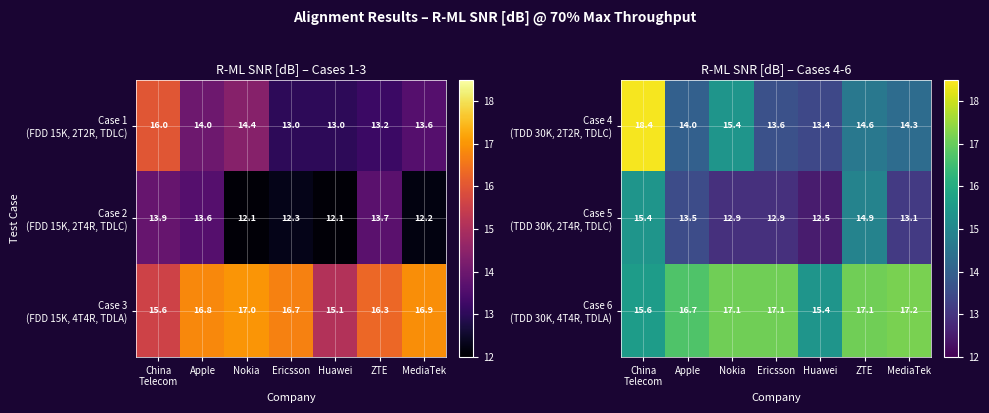

Where does the Case 5 (TDD 30K, 2T4R, TDLC) series first go above 13?

China Telecom